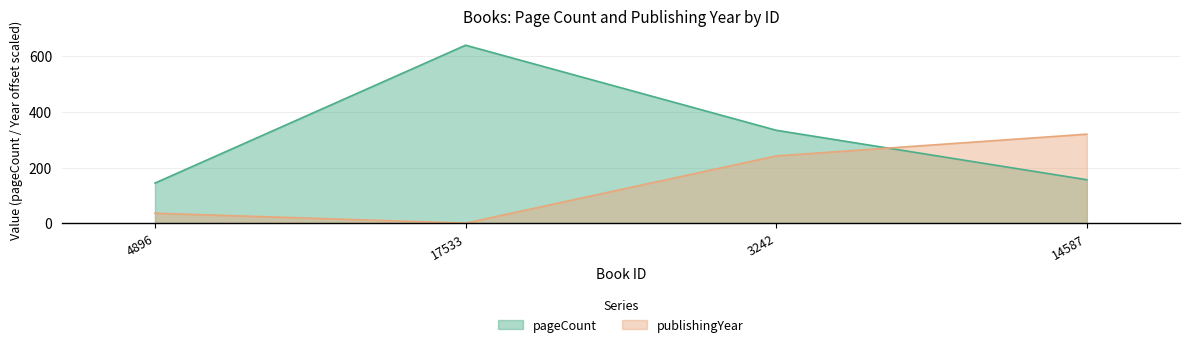

Which series has the largest total across all categories?

pageCount